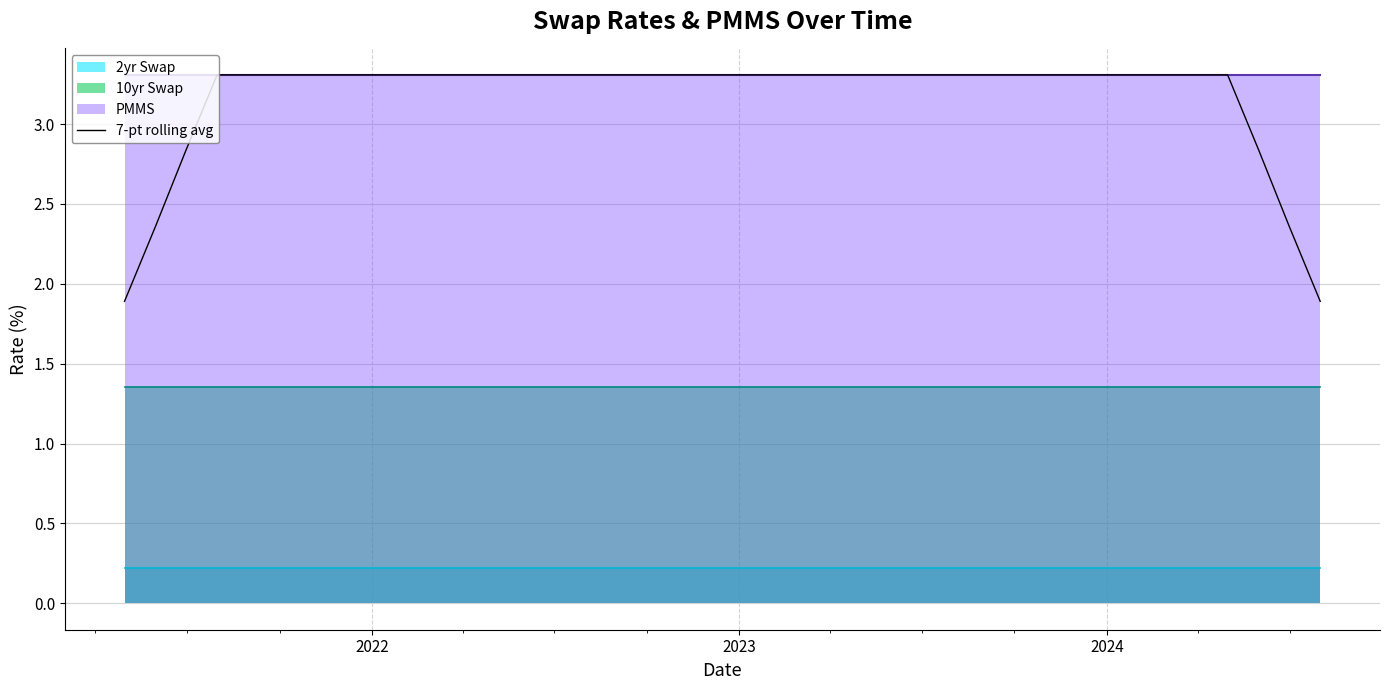

What is the highest value of the 7-pt rolling avg series?

3.3